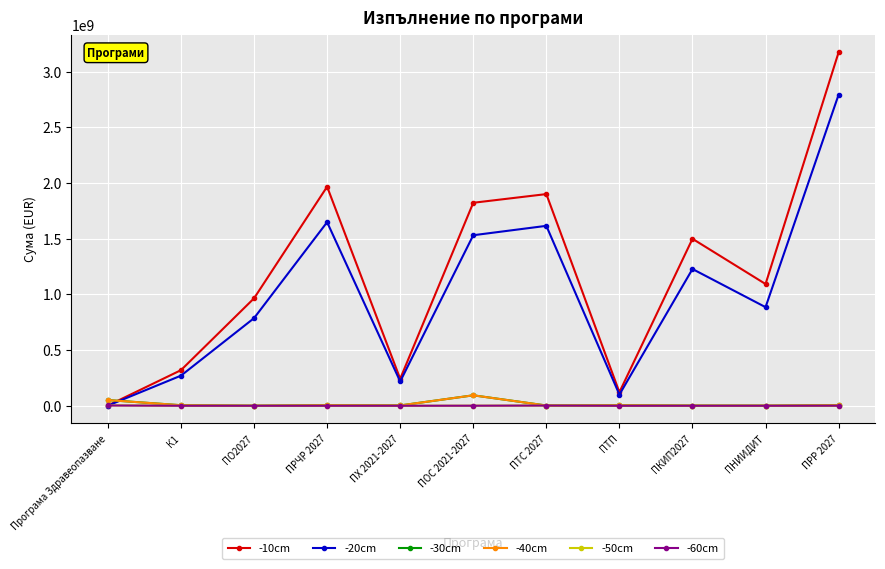

What are all the series names shown in the legend?

-10cm, -20cm, -30cm, -40cm, -50cm, -60cm